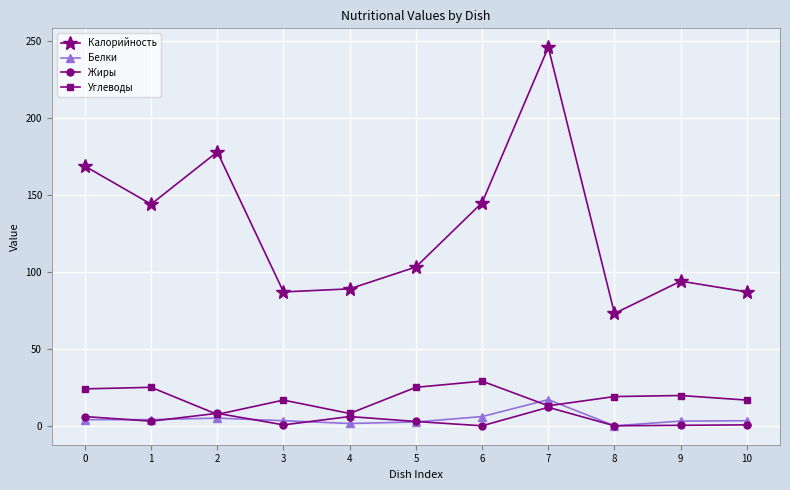

What is the total value across all series at 0?

202.8